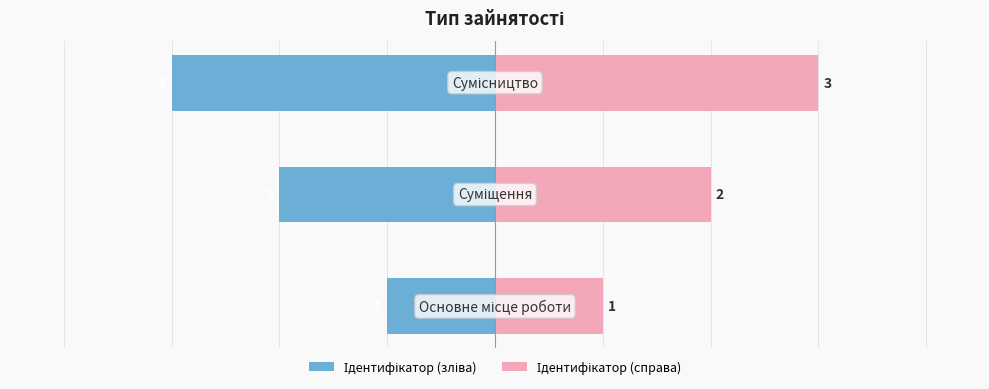

Is it true that Ідентифікатор (зліва) equals -5 at 2?

False